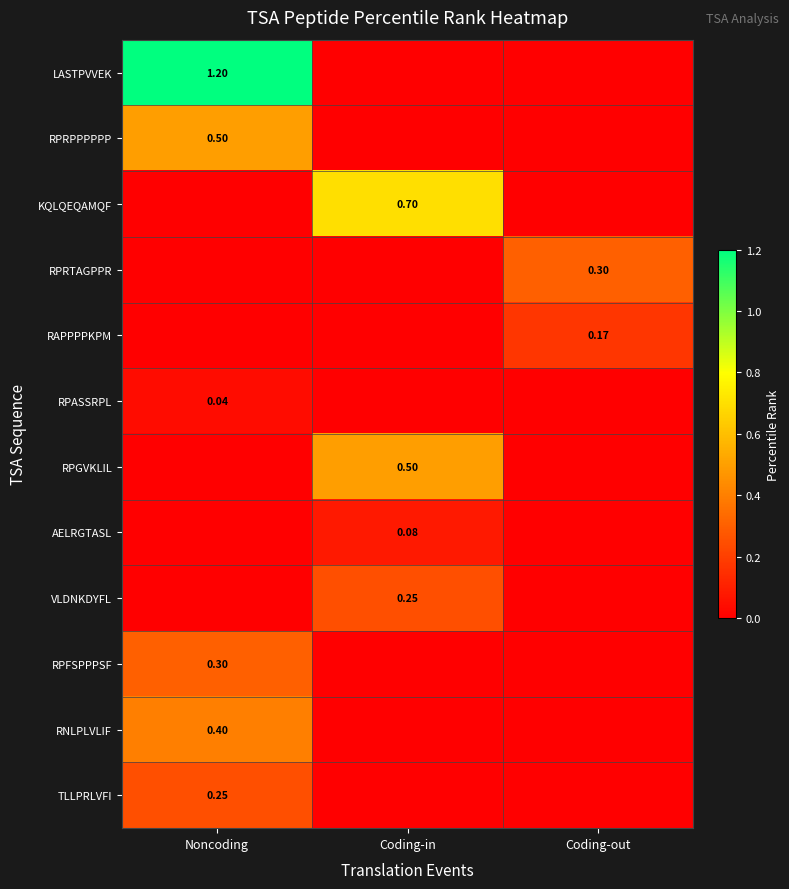

What is the difference between the highest and lowest values at Coding-out?

0.3